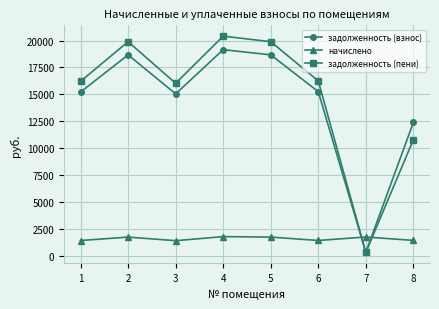

The задолженность (пени) series shows 16026.5 at 3. True or false?

True